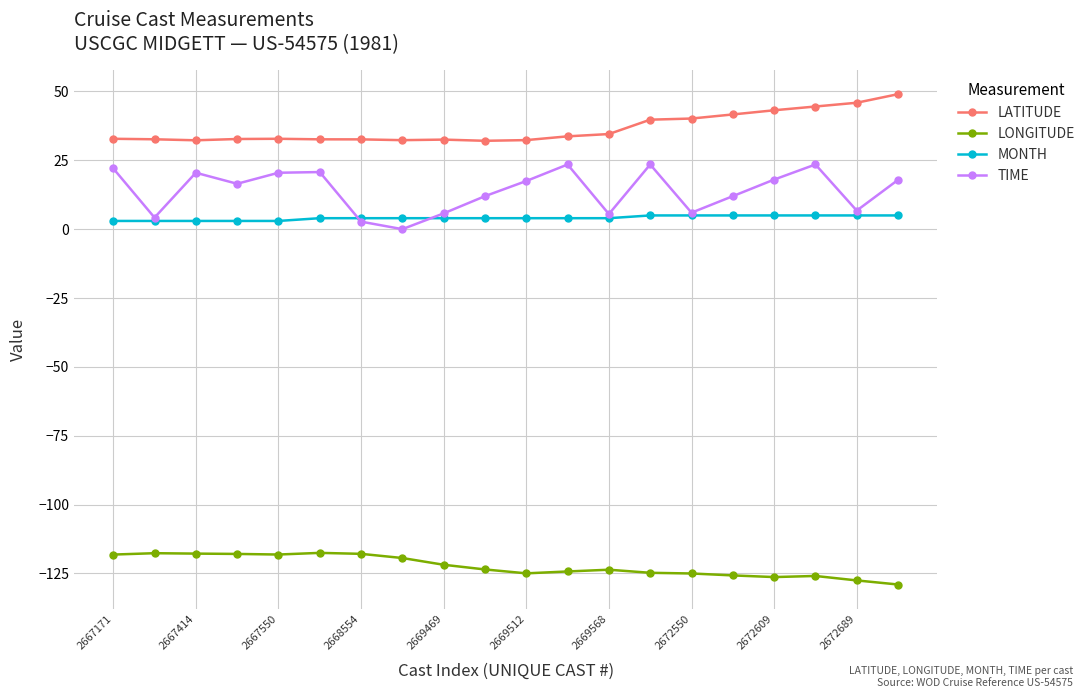

In TIME, how many points are higher than both neighbors (excluding endpoints)?

5